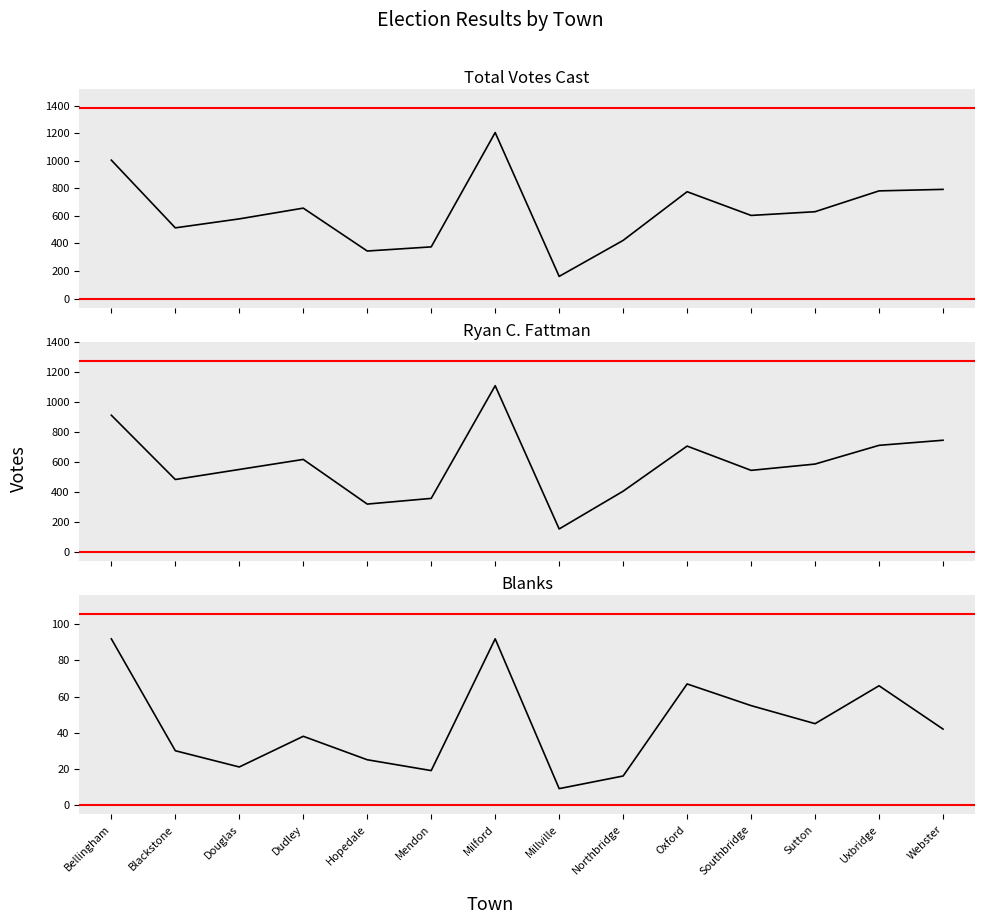

What are all the series names shown in the legend?

Total Votes Cast, Ryan C. Fattman, Blanks